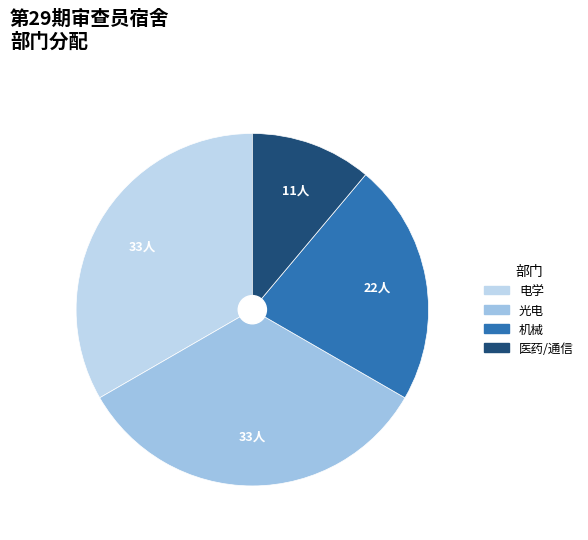

What is the smallest slice in the pie chart?

医药/通信